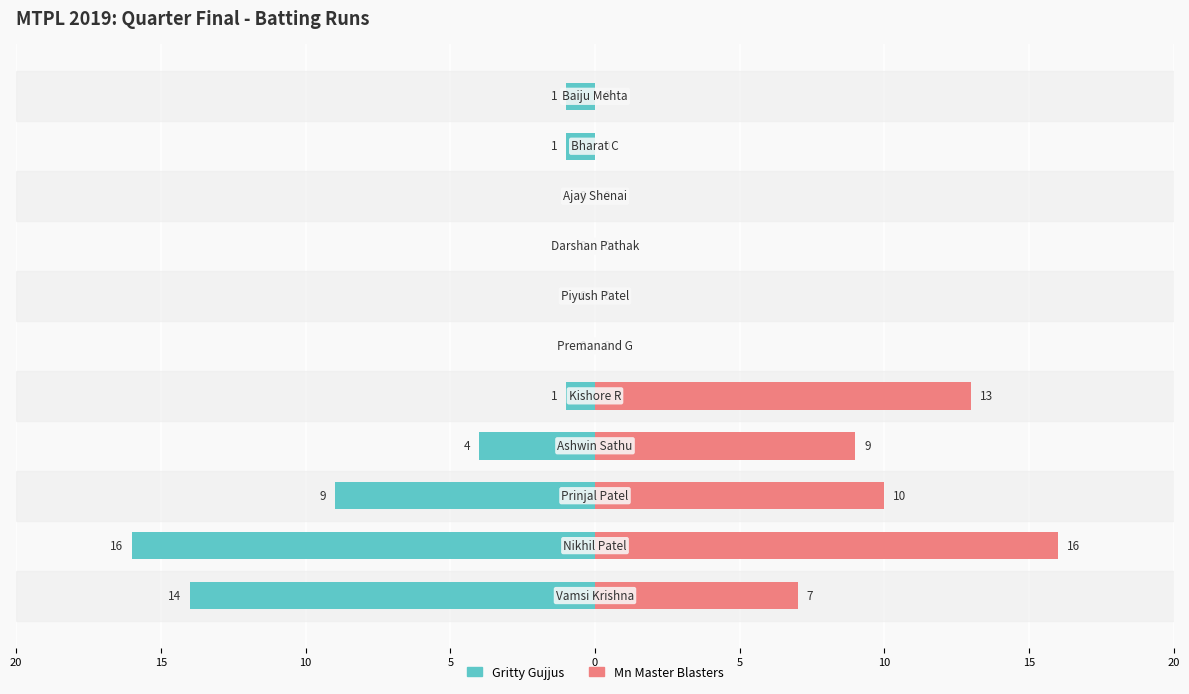

Count the number of data series in this chart.

2